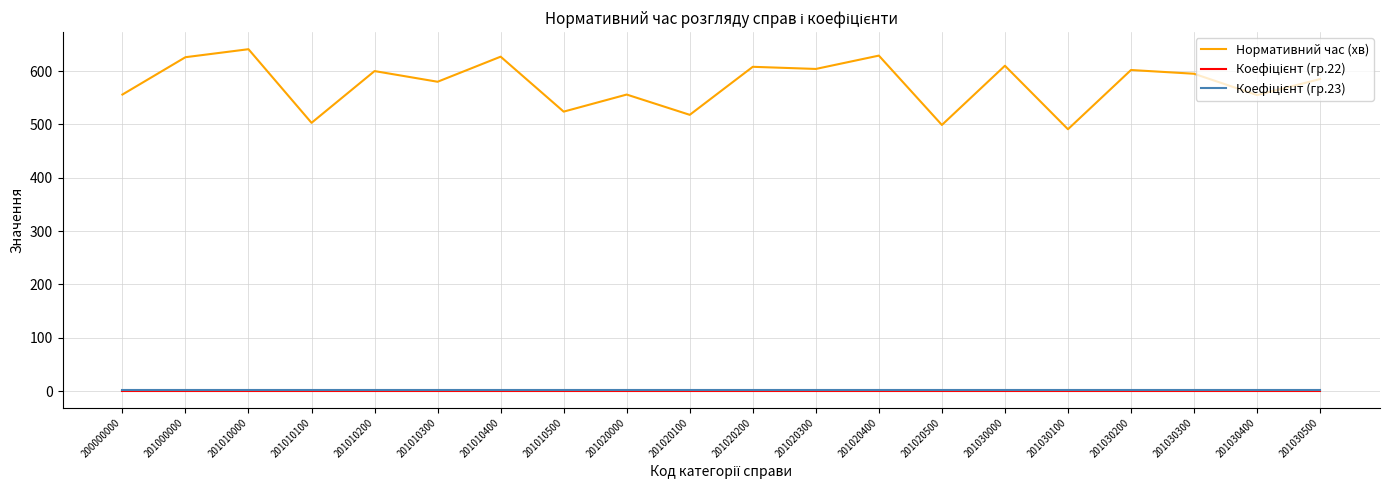

Is it true that Нормативний час (хв) equals 602.0 at 201030200?

True